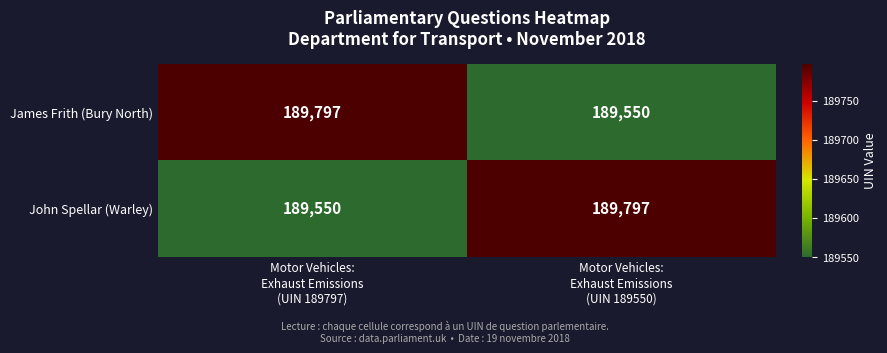

Reading right to left, transcribe all the data shown in this chart.

James Frith (Bury North): 189550	189797
John Spellar (Warley): 189797	189550